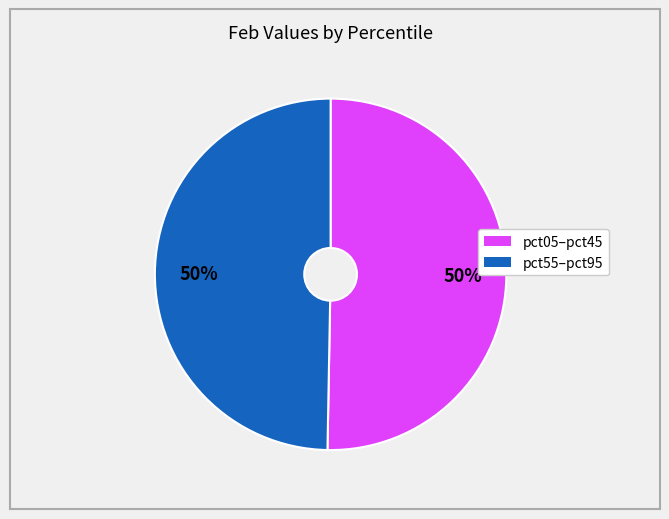

To the nearest percent, what is the average slice percentage?

50%